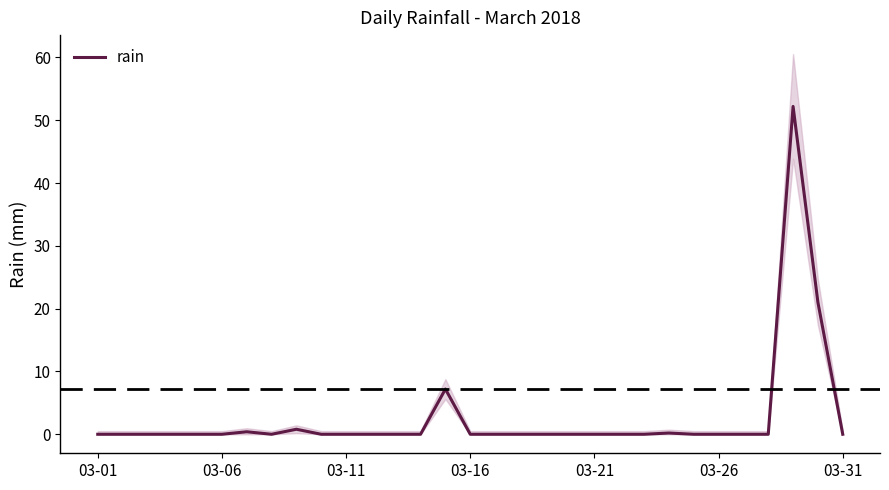

True or false: the data shows 0.0 at 22.

True